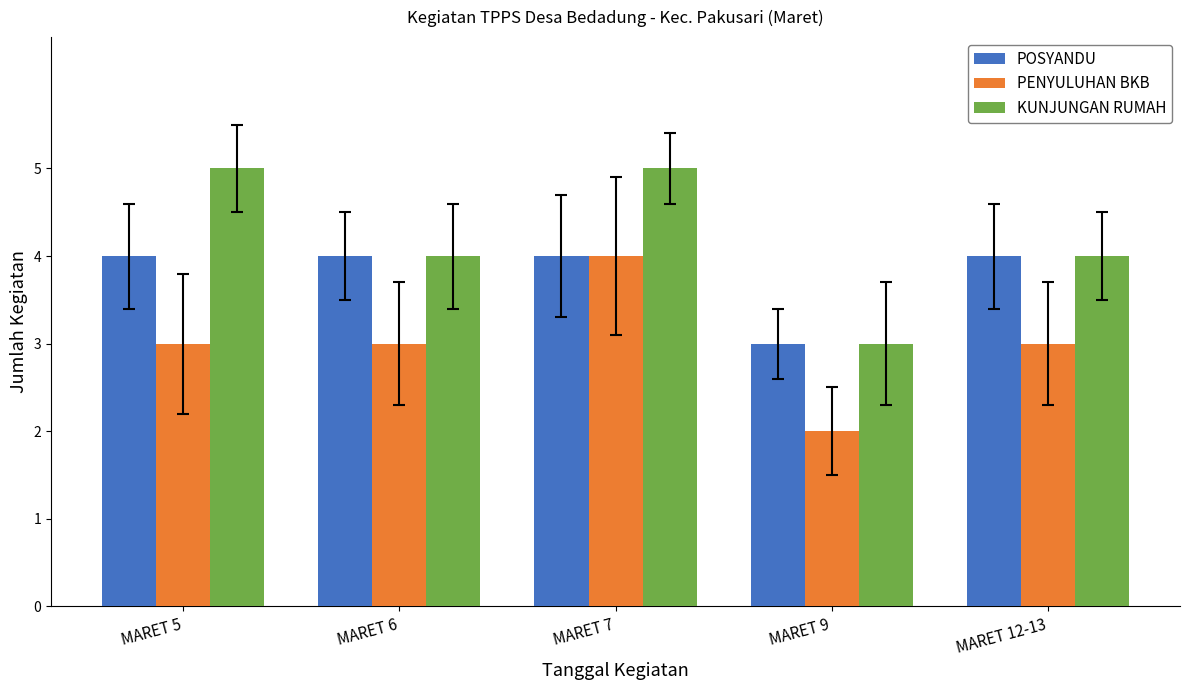

Rank the series by their average value, from highest to lowest.

KUNJUNGAN RUMAH, POSYANDU, PENYULUHAN BKB